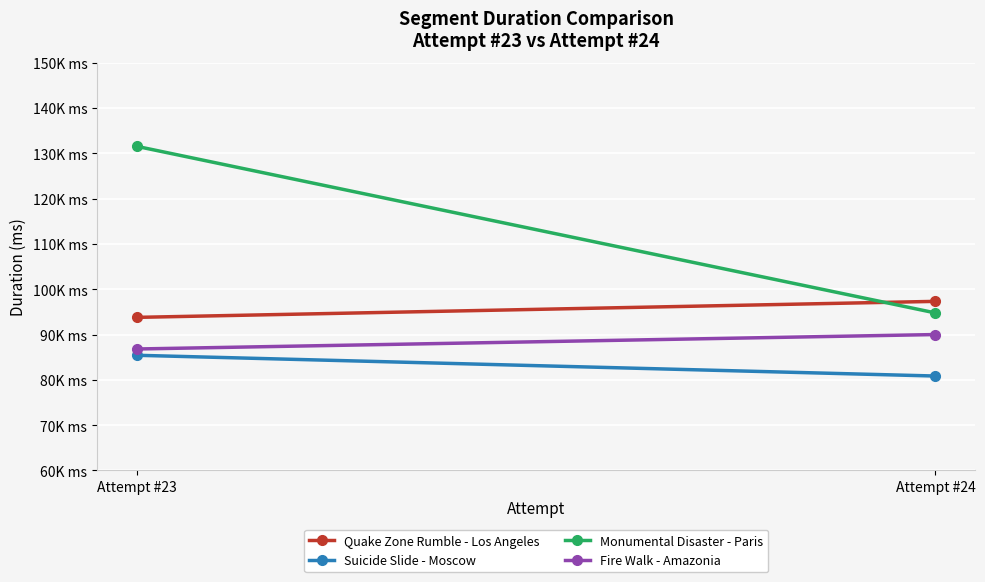

How many lines are shown in the chart?

4